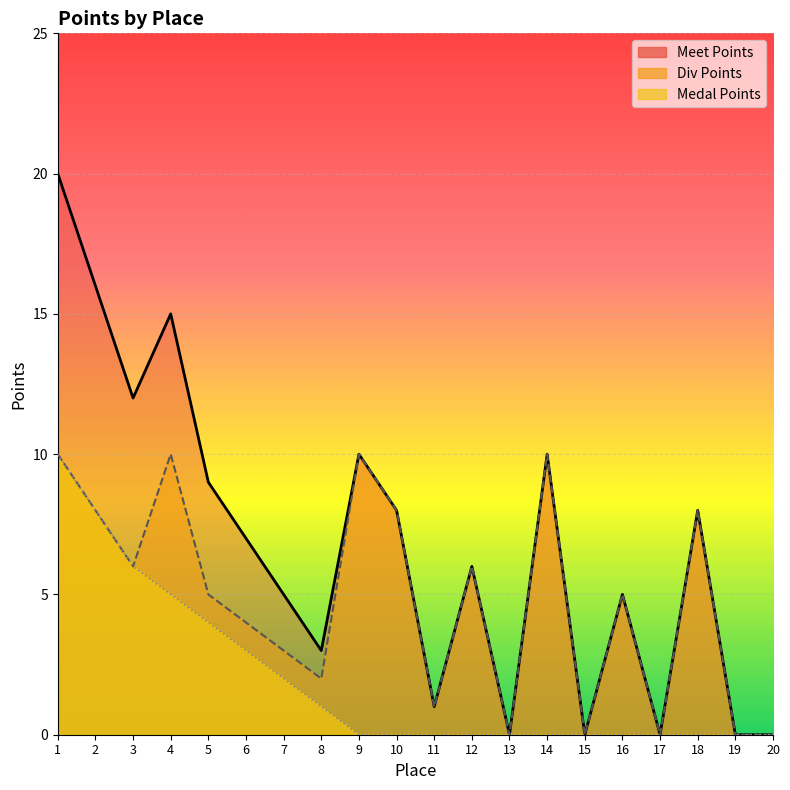

What is the sum of the Meet Points values at 8 and 16?

8